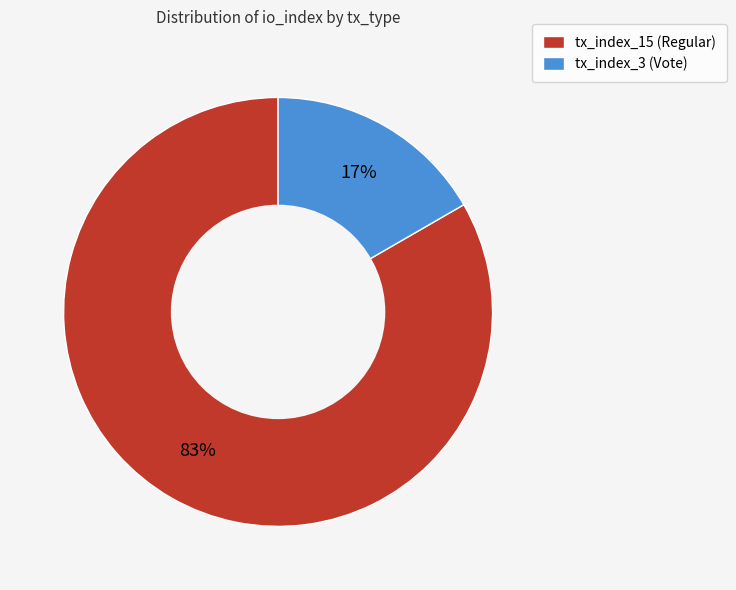

The tx_index_3 (Vote) slice represents 26% of the pie. True or false?

False